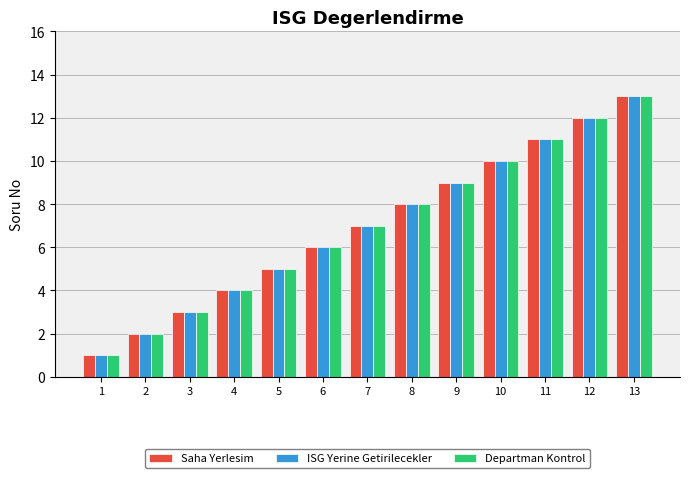

What is the difference between the second highest and minimum values in the ISG Yerine Getirilecekler series?

11